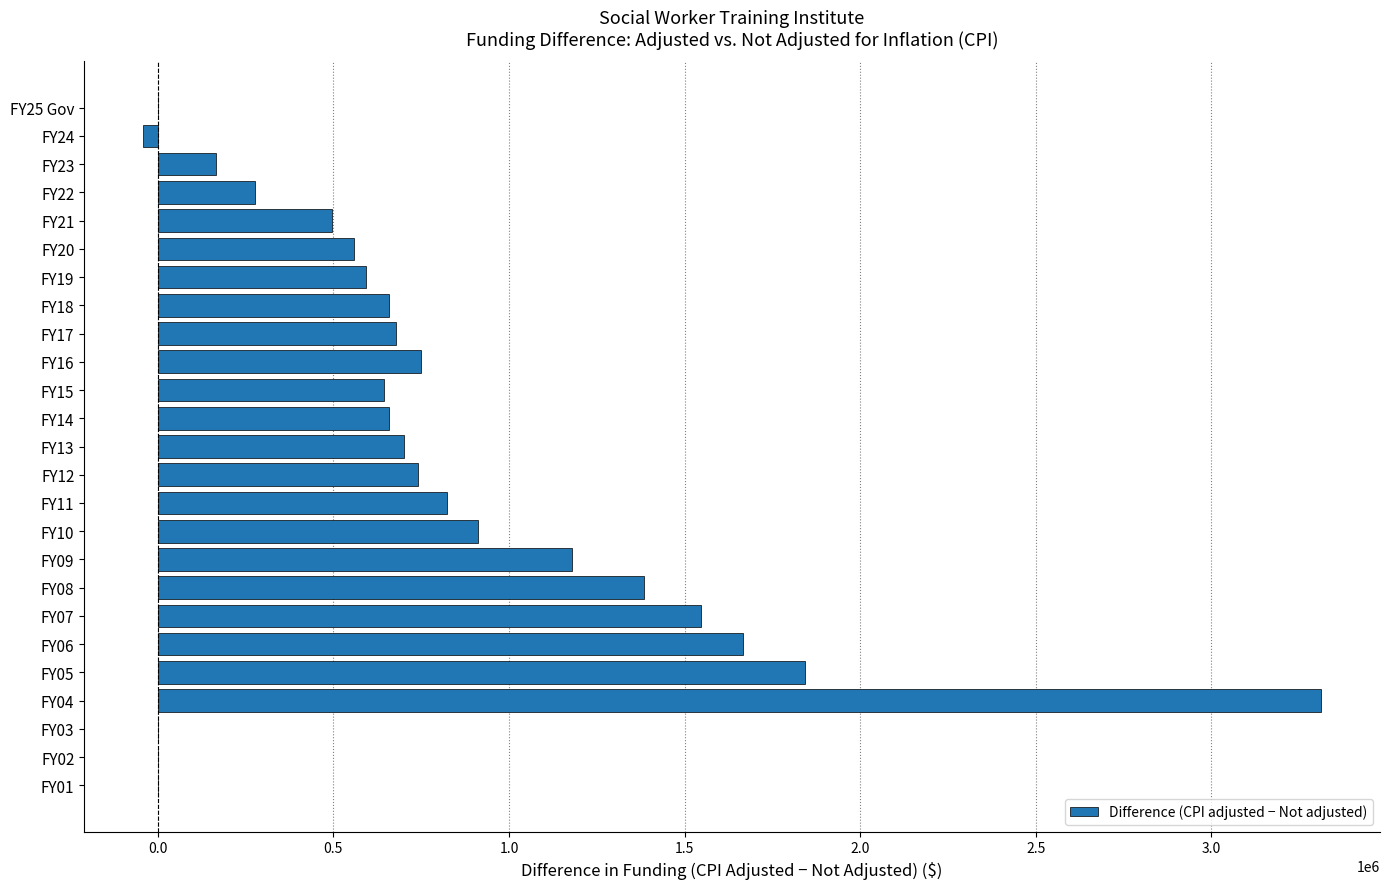

The value at FY19 is 594367. True or false?

True